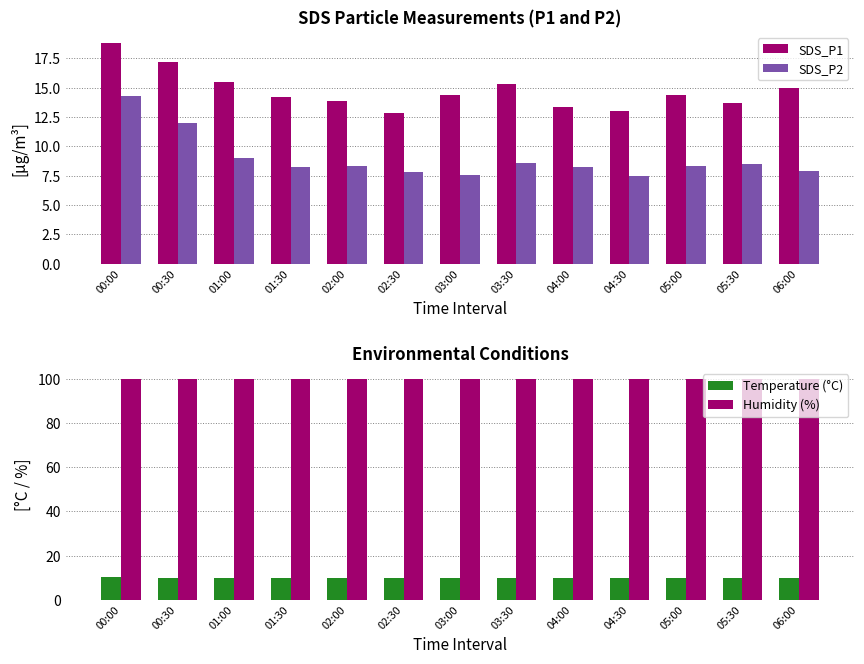

Reading left to right, what are all the values shown in this chart?

SDS_P1: 18.8	17.2	15.5	14.2	13.8	12.8	14.4	15.3	13.3	13.0	14.4	13.7	15.0
SDS_P2: 14.3	11.9	9.0	8.2	8.3	7.8	7.6	8.6	8.2	7.5	8.3	8.5	7.9
Temperature (°C): 10.4	10.1	9.9	9.9	9.9	10.0	10.0	9.9	10.0	9.9	10.0	10.0	10.0
Humidity (%): 99.9	99.9	99.9	99.9	99.9	99.9	99.9	99.9	99.9	99.9	99.9	99.9	99.9